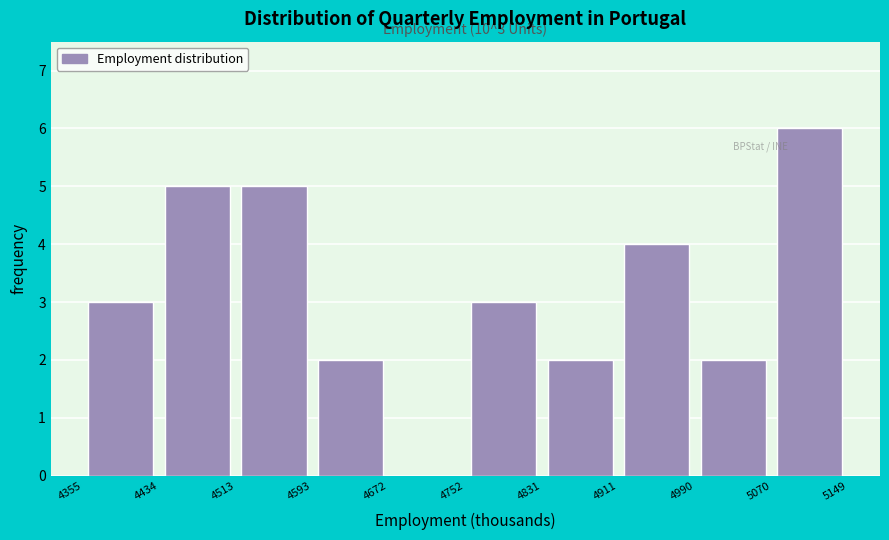

Over which range of the x-axis is the bar tallest?

5070 to 5149